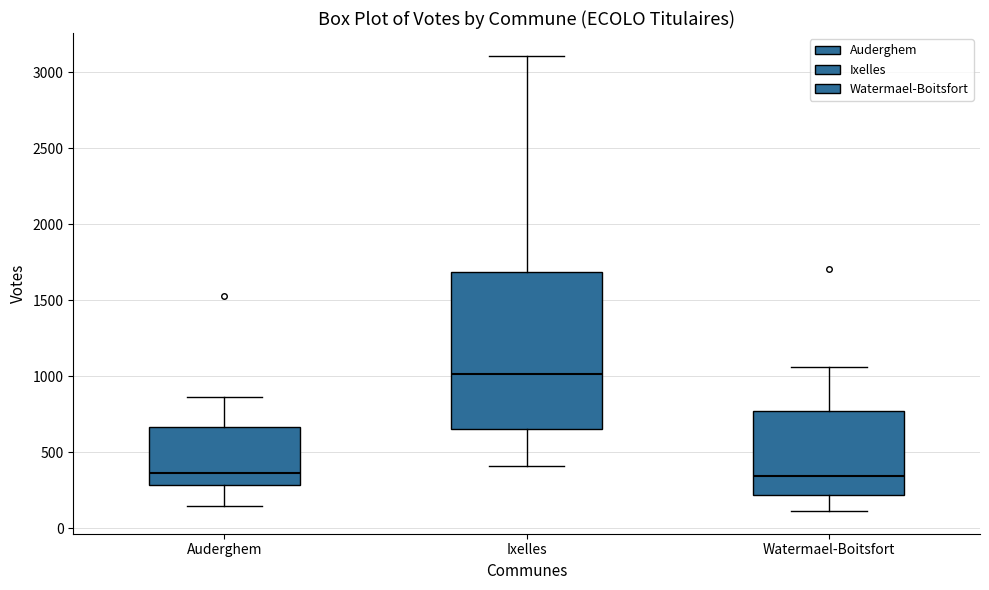

Reading left to right, read every box against the y-axis: the position of its median line, the range the box covers, and the ends of its whiskers. The values are not printed on the chart, so give them approximately, as read against the axis.

Auderghem: median 350, box 300 to 650, whiskers 150 to 850
Ixelles: median 1000, box 650 to 1700, whiskers 400 to 3100
Watermael-Boitsfort: median 350, box 200 to 750, whiskers 100 to 1050